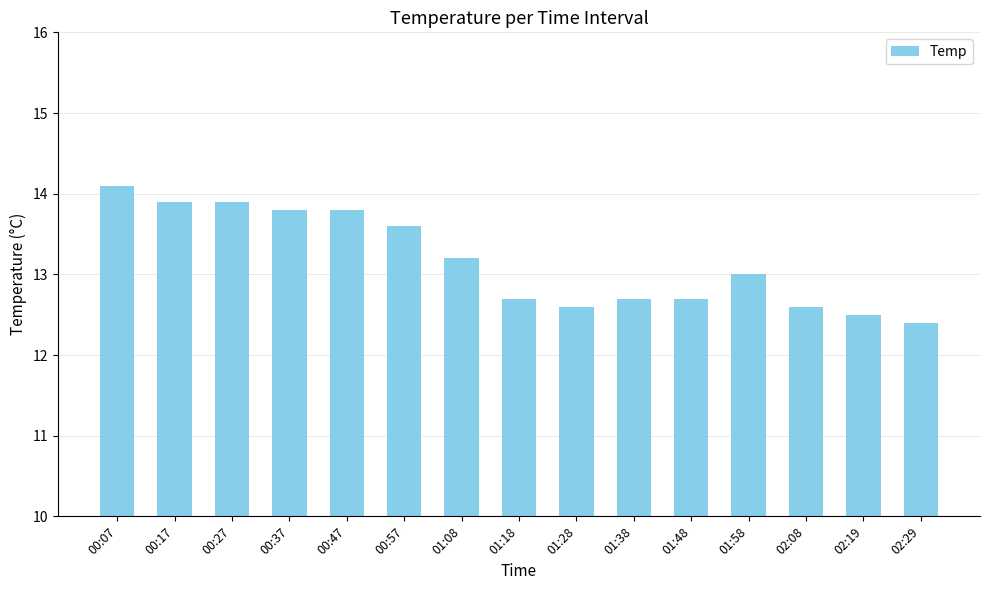

The chart shows a value of 13.8 at 00:37. True or false?

True